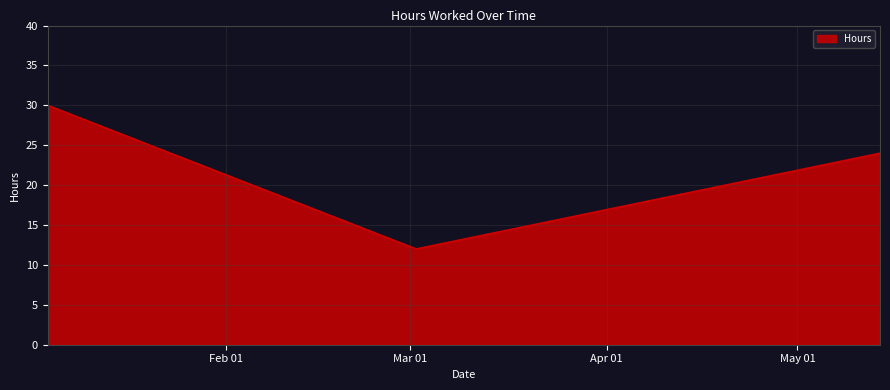

What is the difference between the maximum and second lowest values?

6